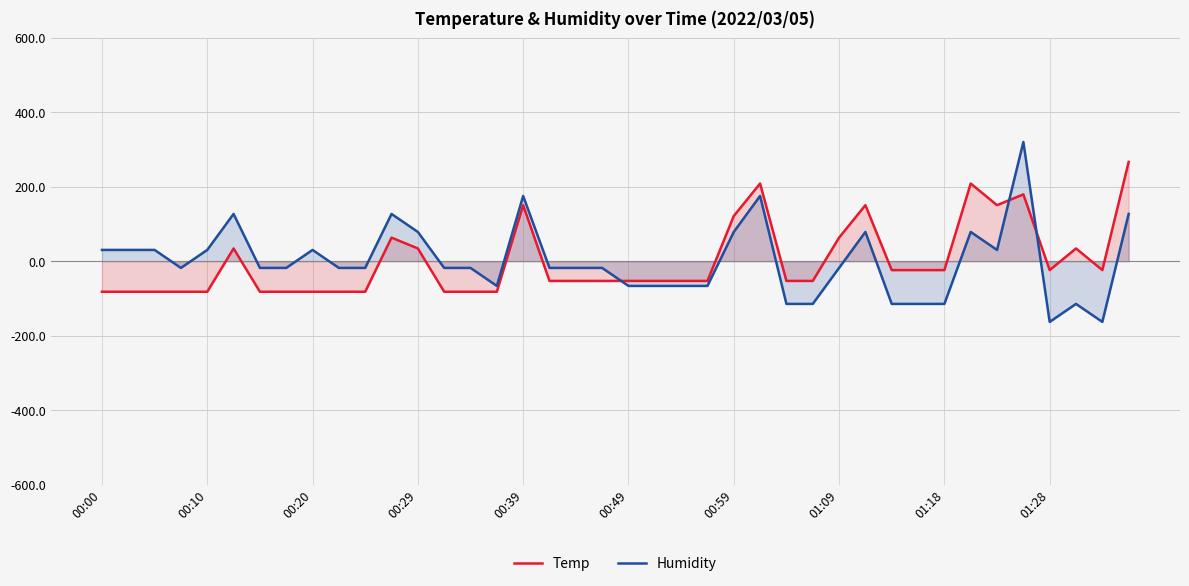

At how many categories does at least one series exceed -31?

33